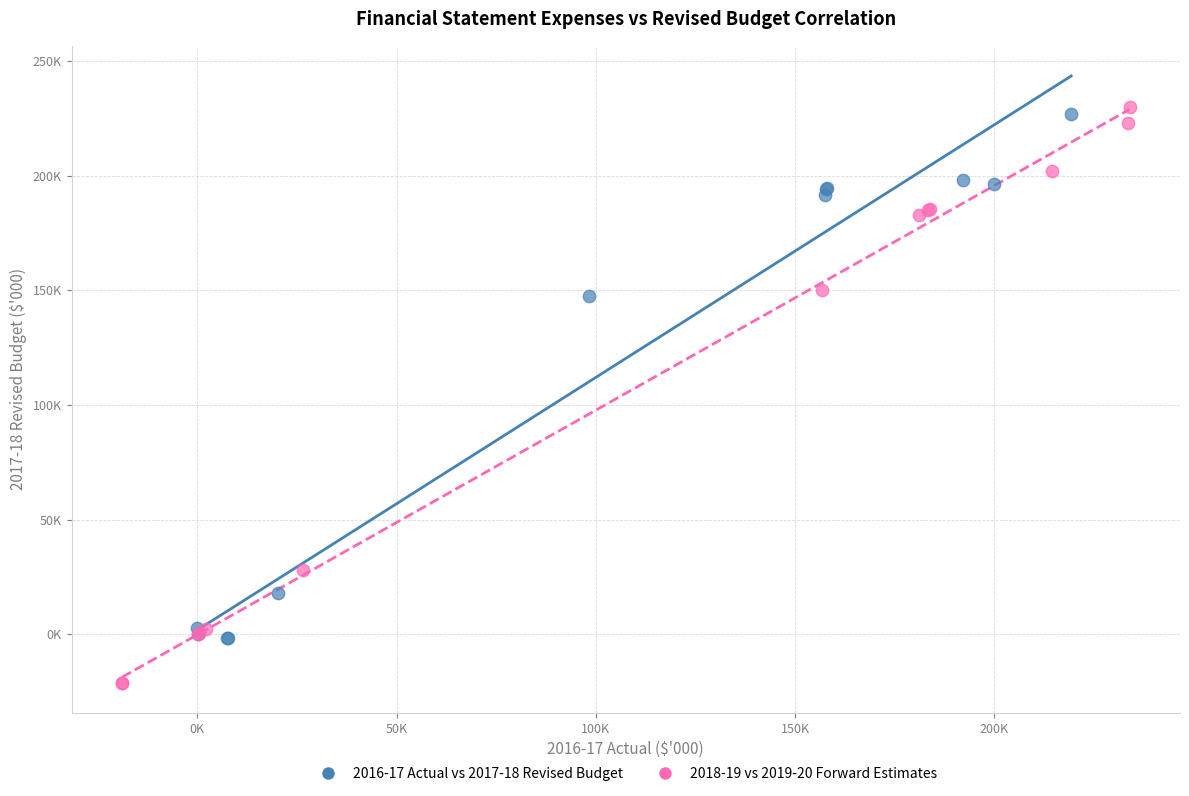

What are all the series names shown in the legend?

2016-17 Actual vs 2017-18 Revised Budget, 2018-19 vs 2019-20 Forward Estimates